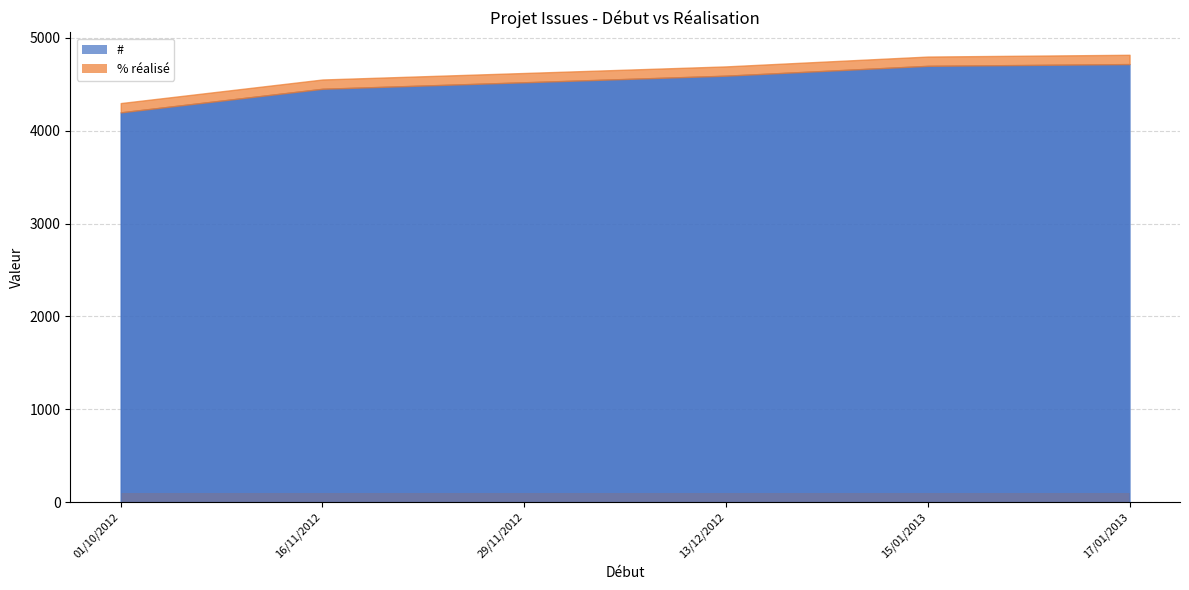

List the labels in order of # value, largest first.

17/01/2013, 15/01/2013, 13/12/2012, 29/11/2012, 16/11/2012, 01/10/2012